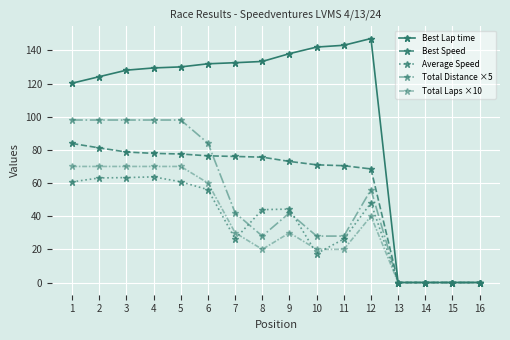

At 13, list the series in order from smallest to largest.

Best Lap time, Best Speed, Average Speed, Total Distance ×5, Total Laps ×10